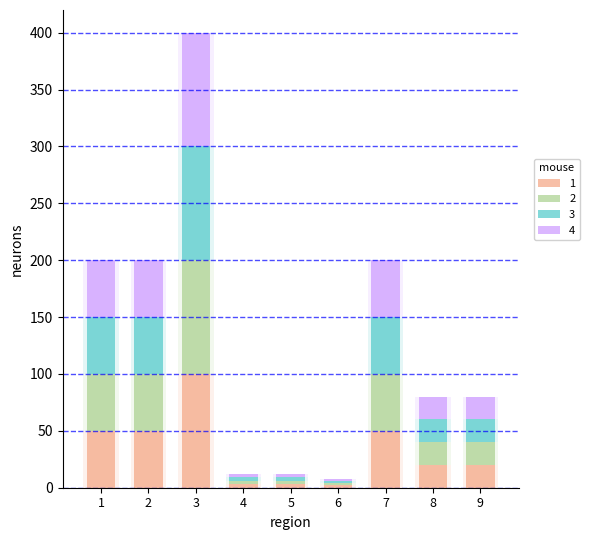

At which label does 1 first exceed 20?

1